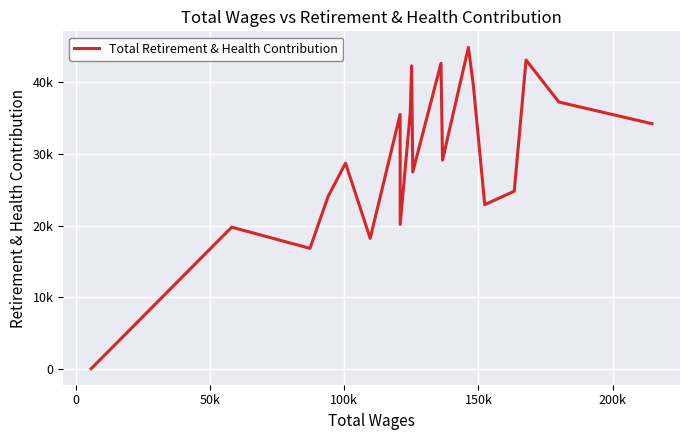

Is this an area chart (filled region under the line)?

No